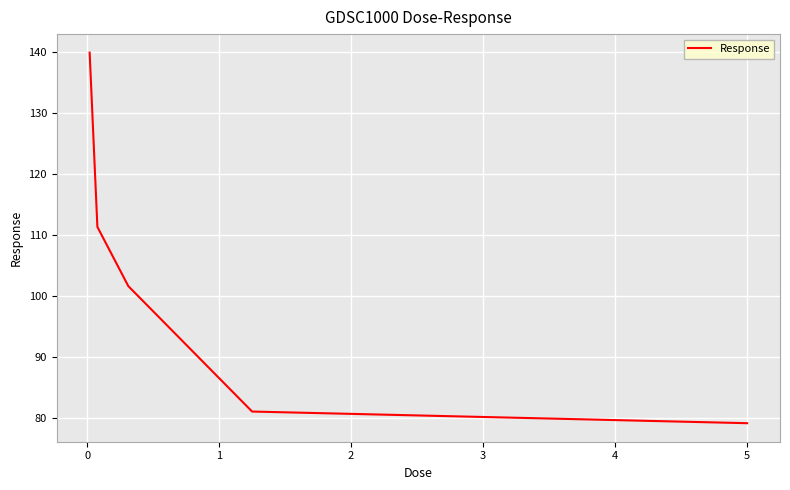

What is the difference between the second highest and minimum values?

32.2